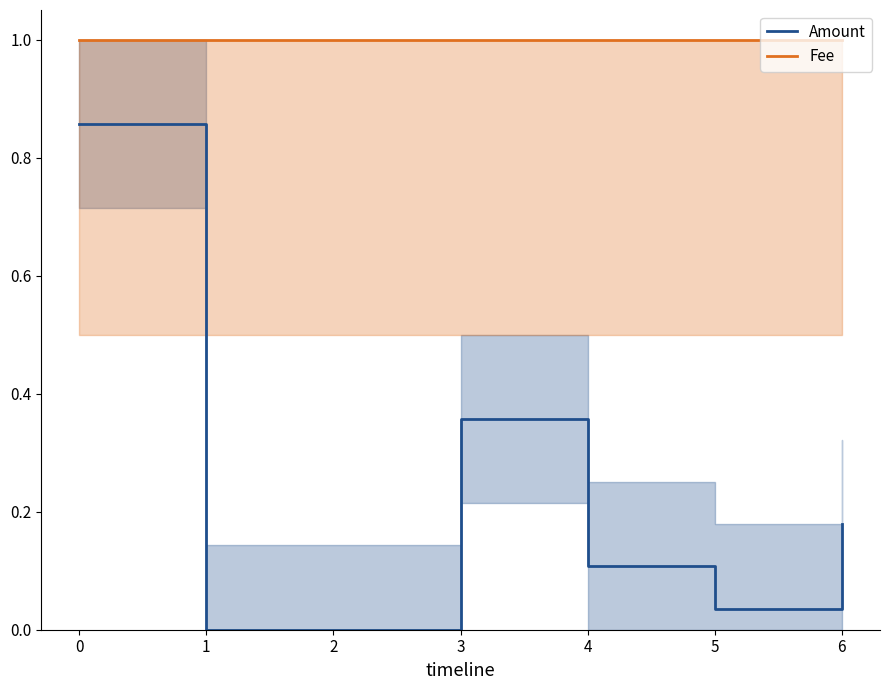

Where is the first local maximum for Amount?

3